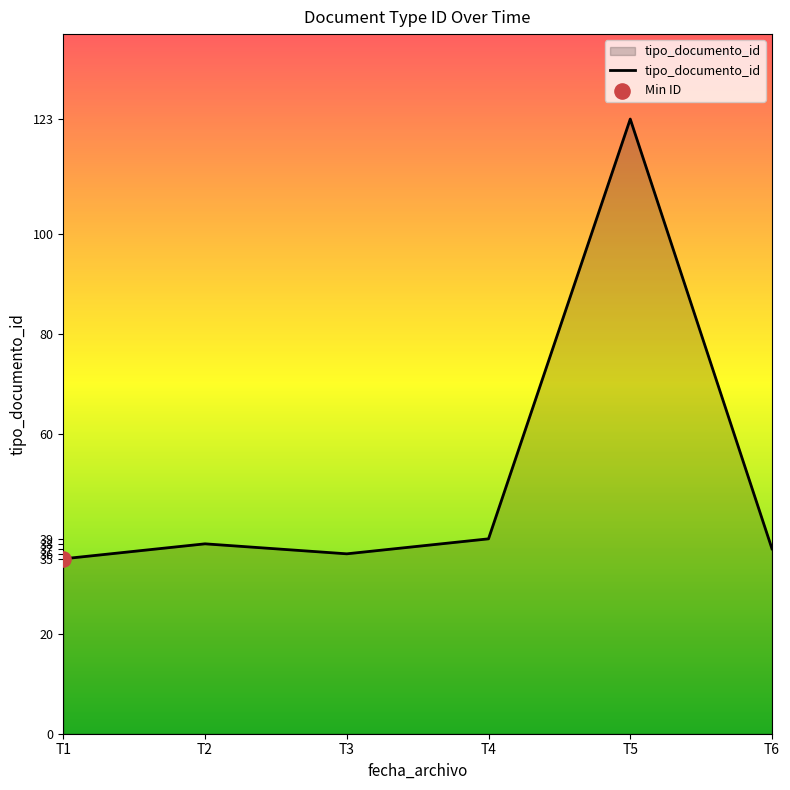

What is the change in value from T4 to T6?

-2